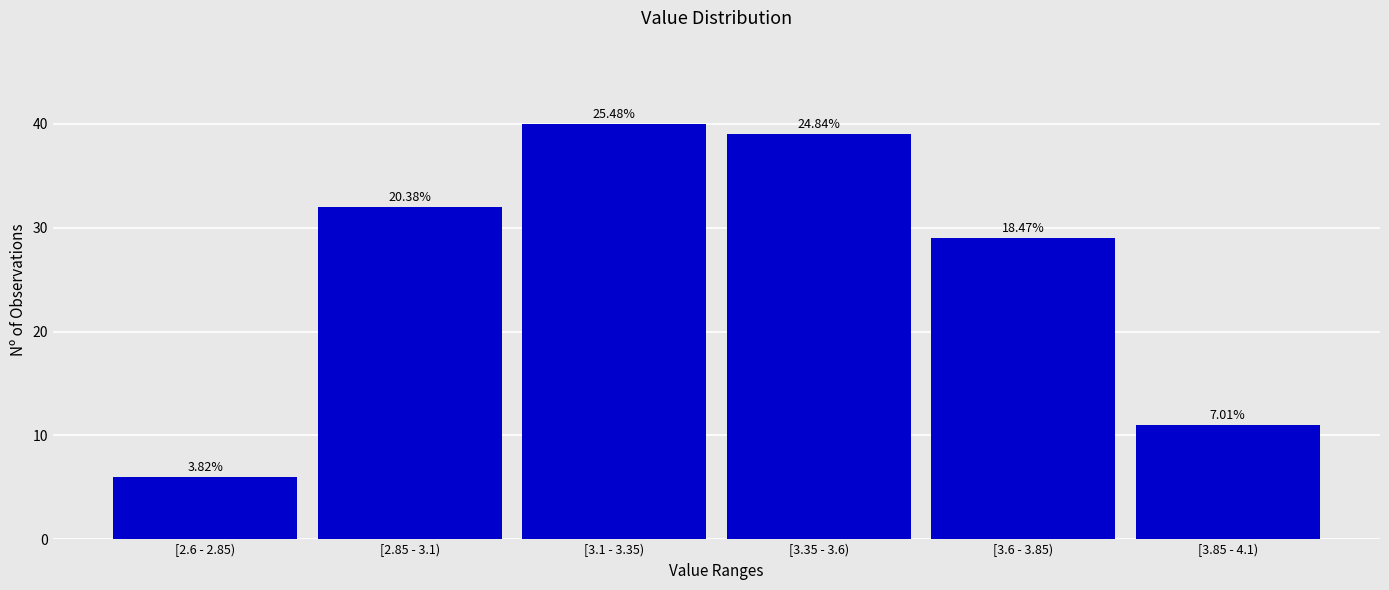

Does the chart contain any negative values?

No